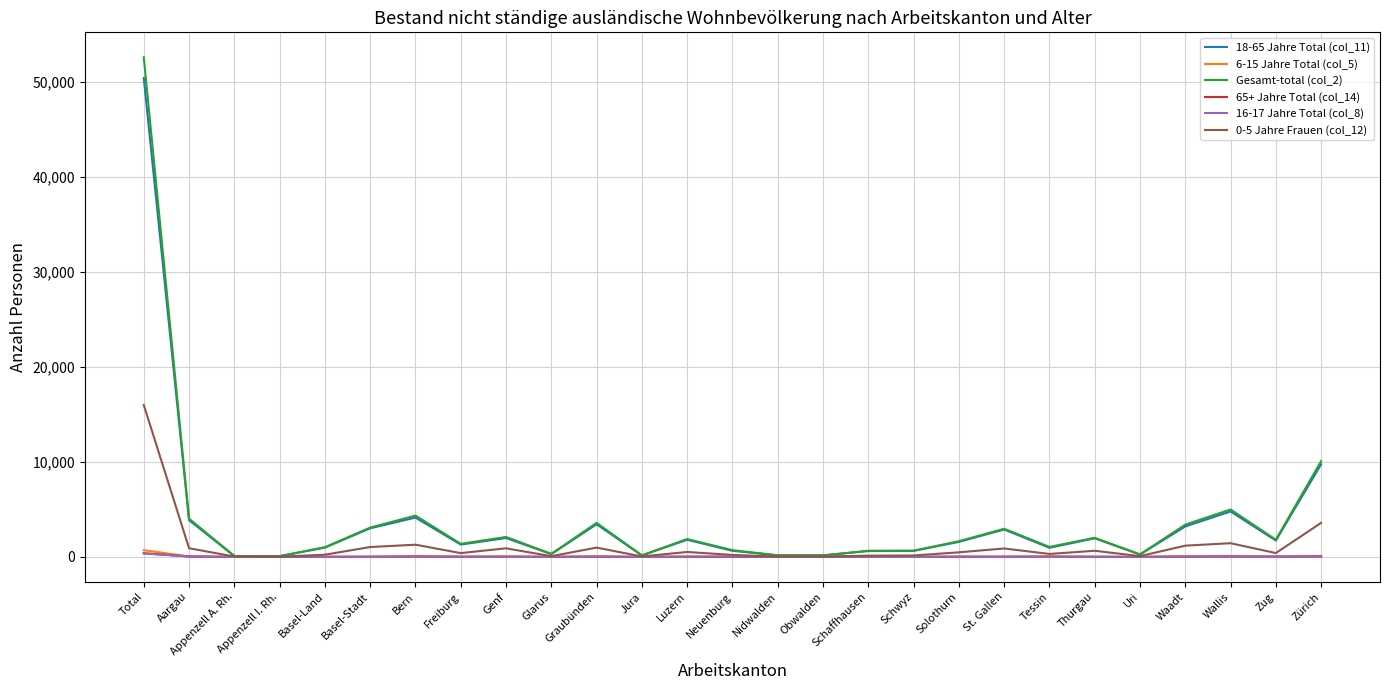

Is the value of Gesamt-total (col_2) at Wallis greater than the value of 65+ Jahre Total (col_14) at Aargau?

Yes